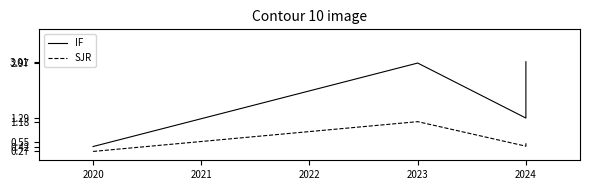

Which series has the largest total across all categories?

IF